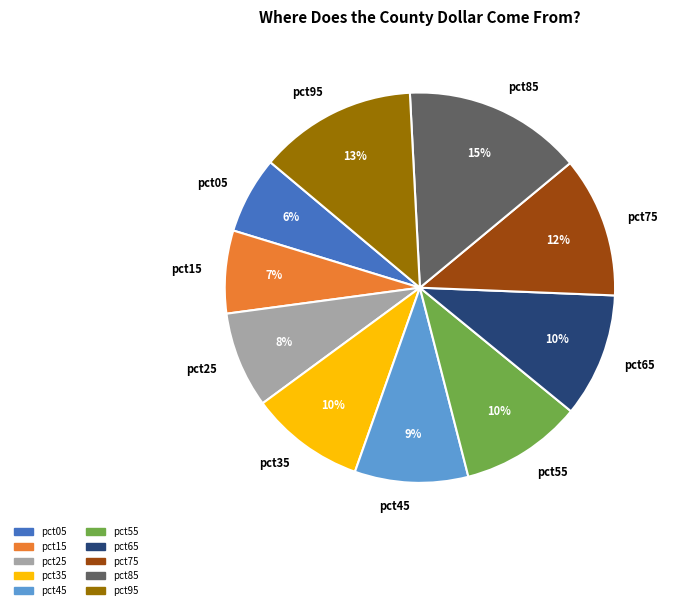

Count the number of slices in the pie.

10